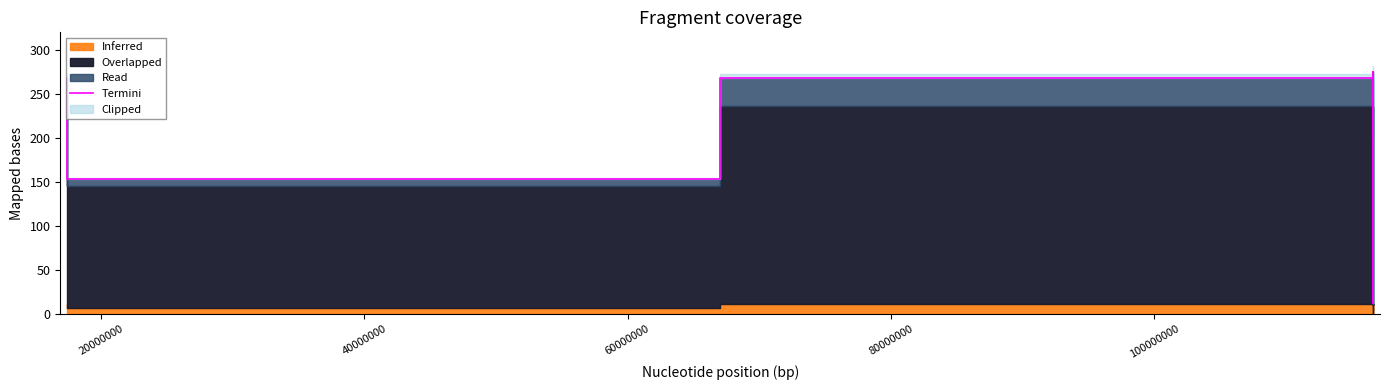

What is the minimum value for Termini?

11.9